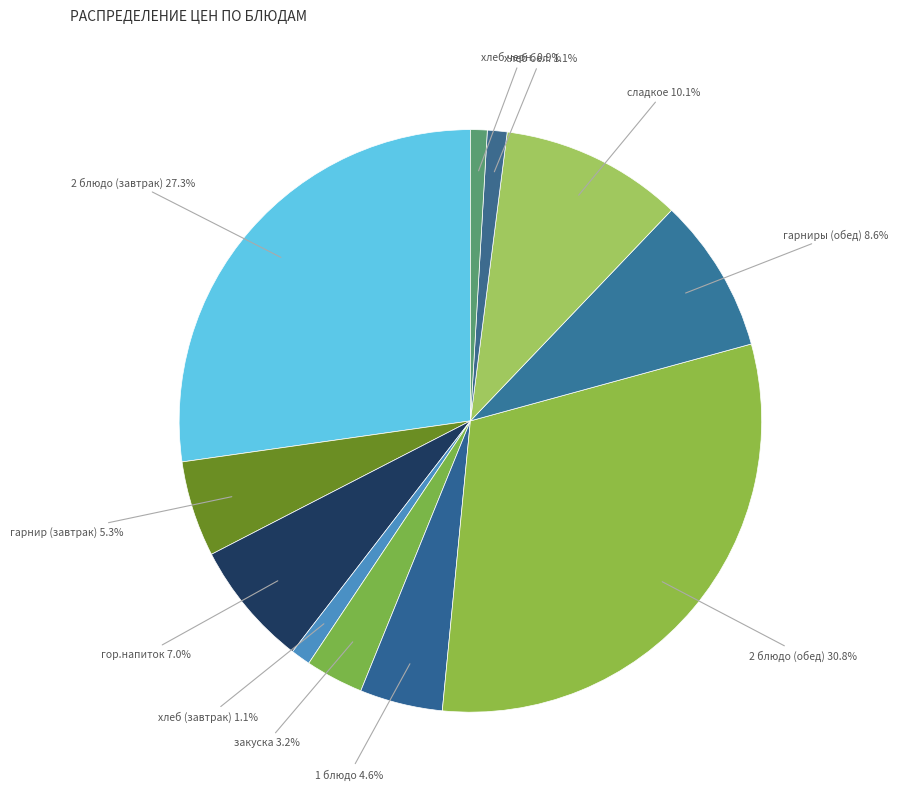

What is the largest slice in the pie chart?

2 блюдо (обед)